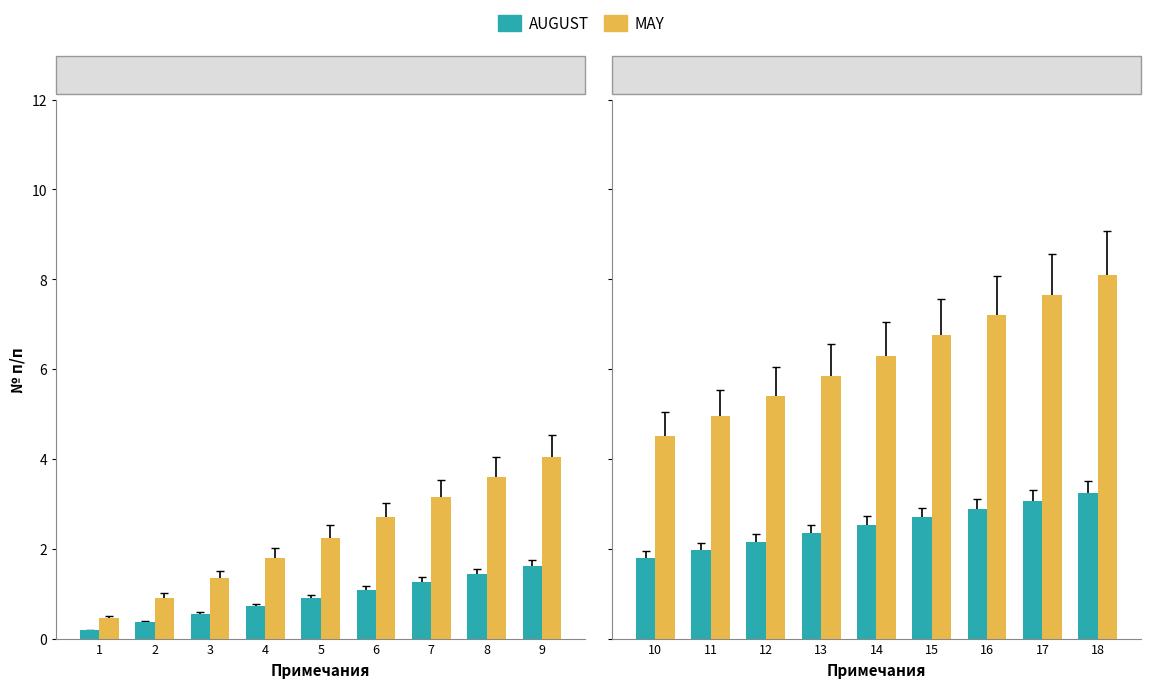

Rank the series at 17 from highest to lowest value.

MAY, AUGUST